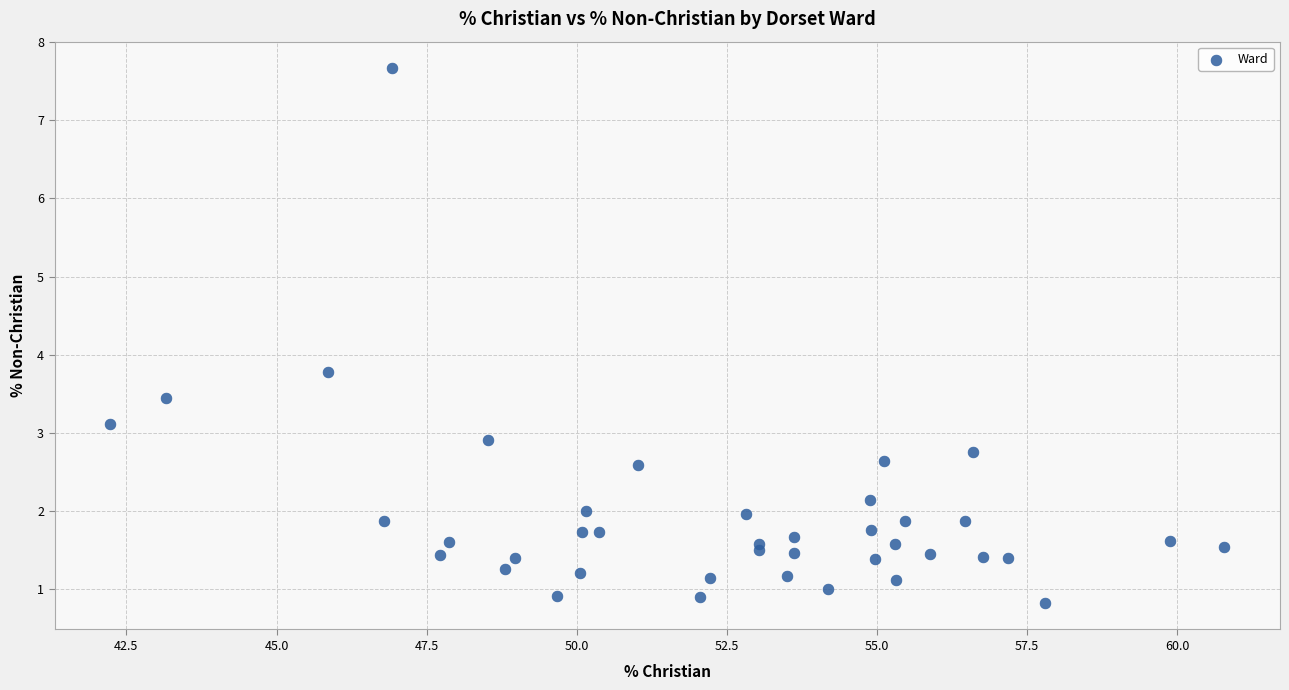

What Y value in the scatter plot is closest to 4?

3.8